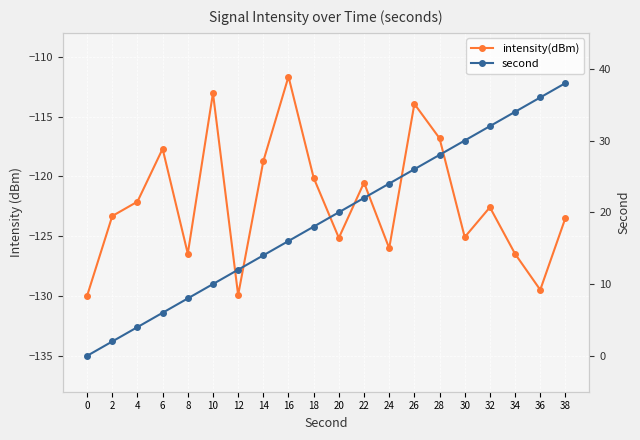

Which series has the largest range (max minus min)?

second